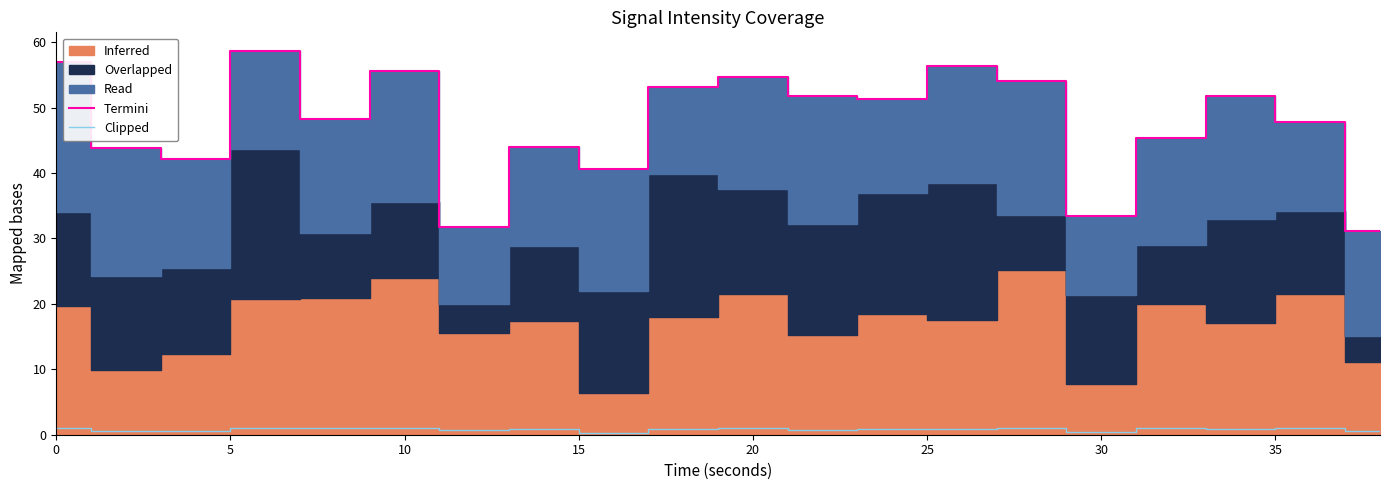

True or false: Termini and Clipped intersect in this chart.

False